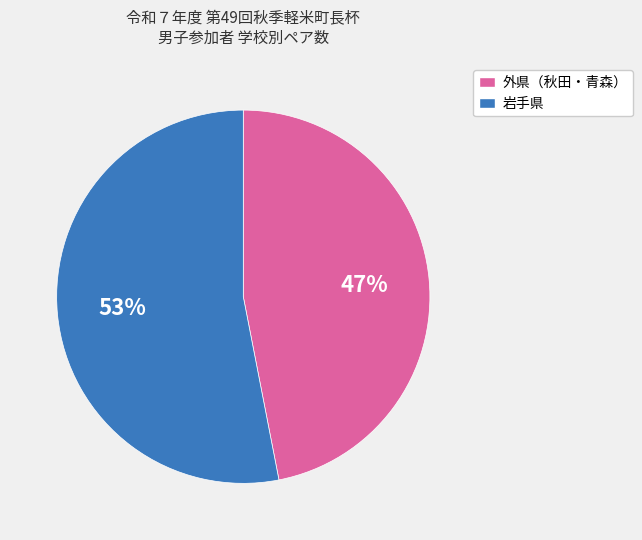

Rank the categories by value from lowest to highest.

外県（秋田・青森）, 岩手県